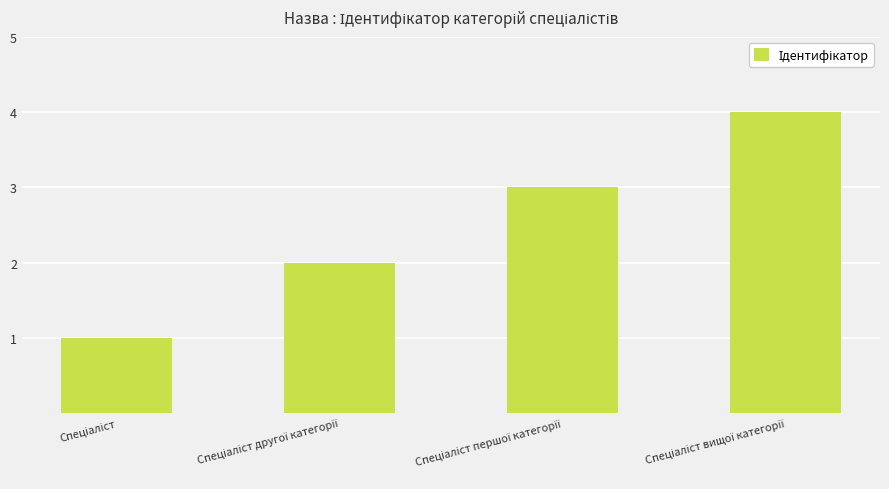

What is the difference between the second highest and minimum values?

2